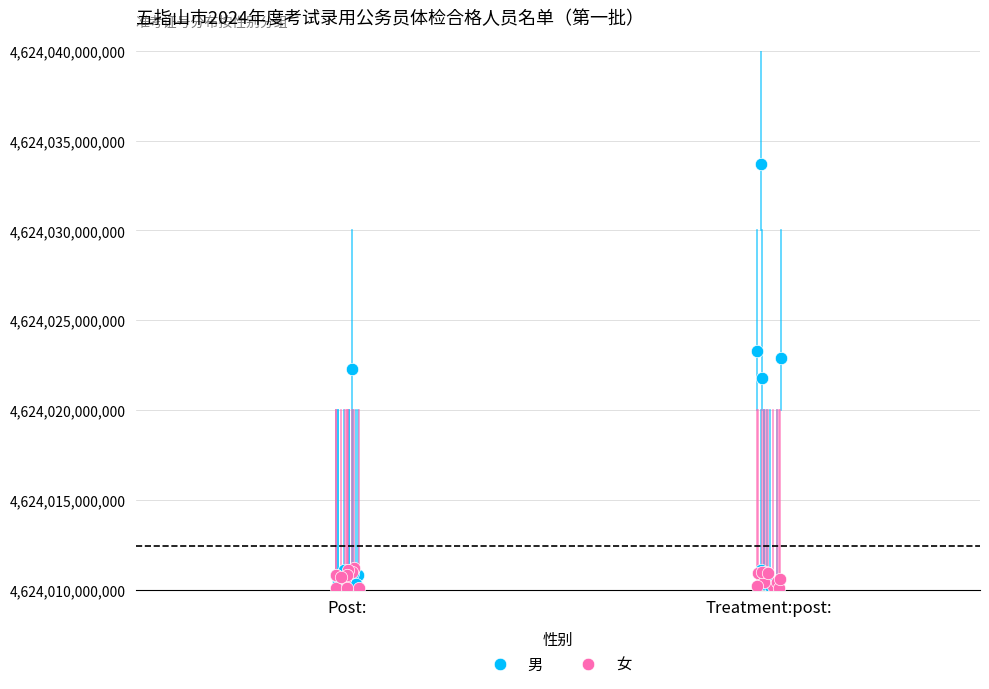

What are all the series names shown in the legend?

男, 女